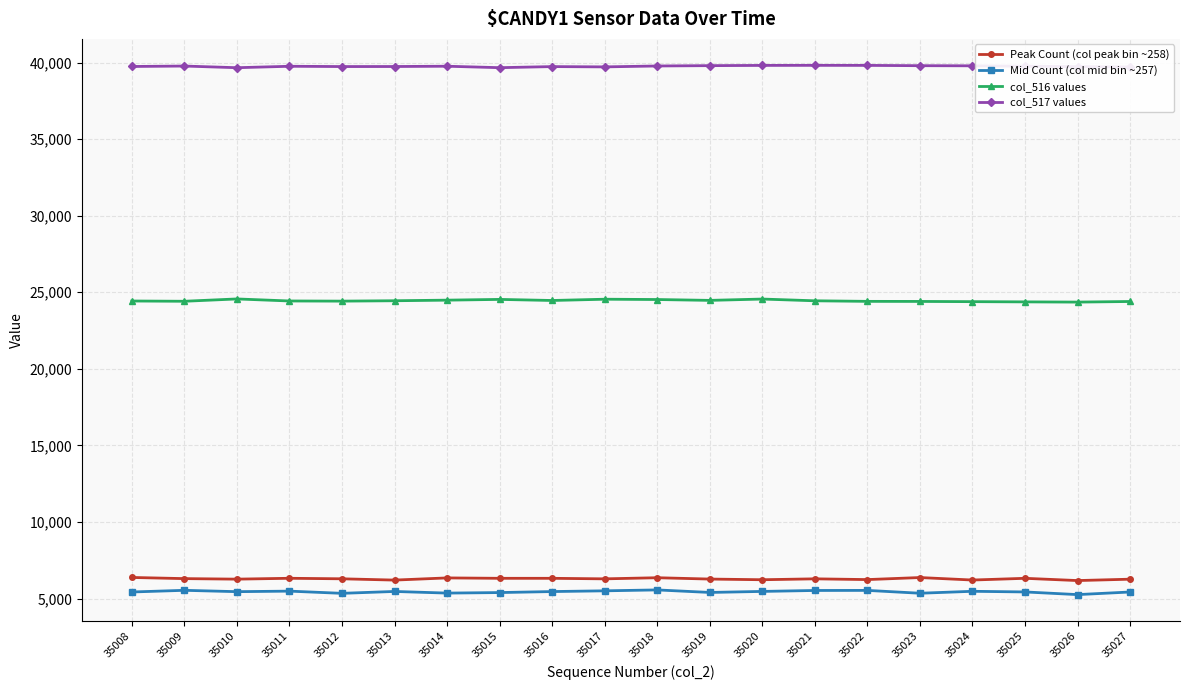

Which series has the largest total across all categories?

col_517 values